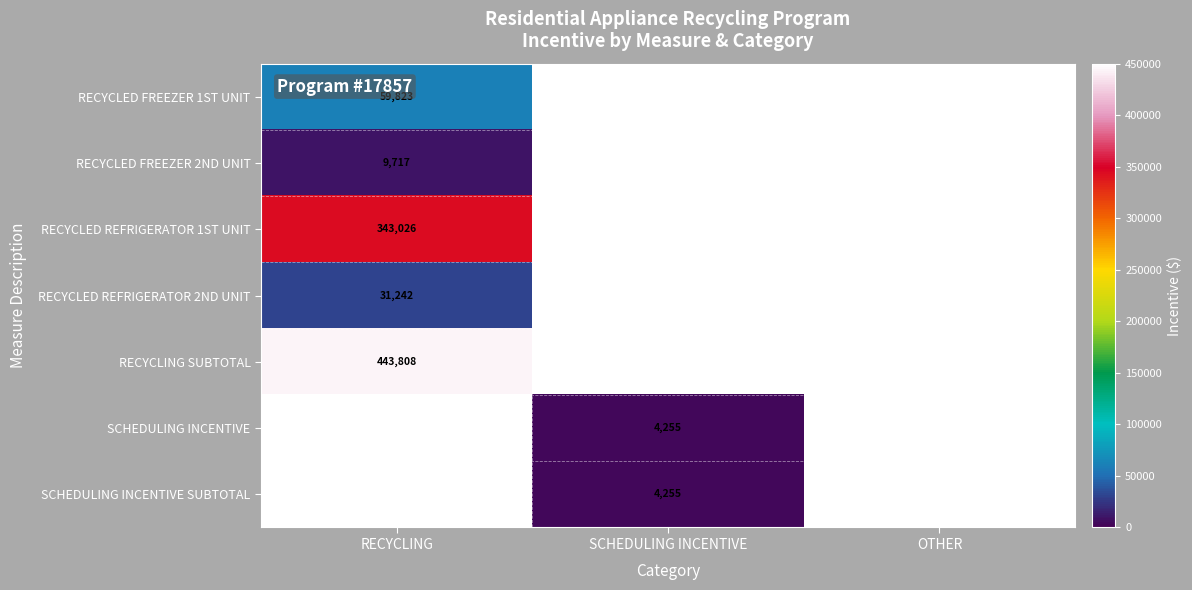

Is the value of SCHEDULING INCENTIVE SUBTOTAL at SCHEDULING INCENTIVE greater than the value of RECYCLING SUBTOTAL at RECYCLING?

No